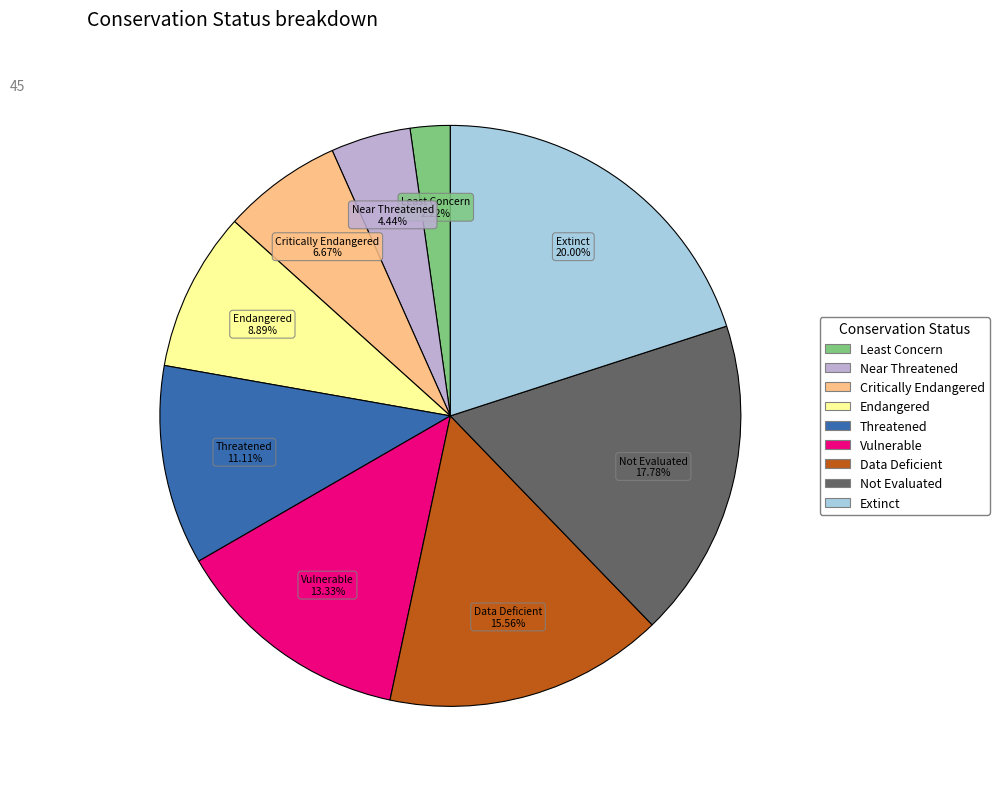

How many segments does this pie chart have?

9